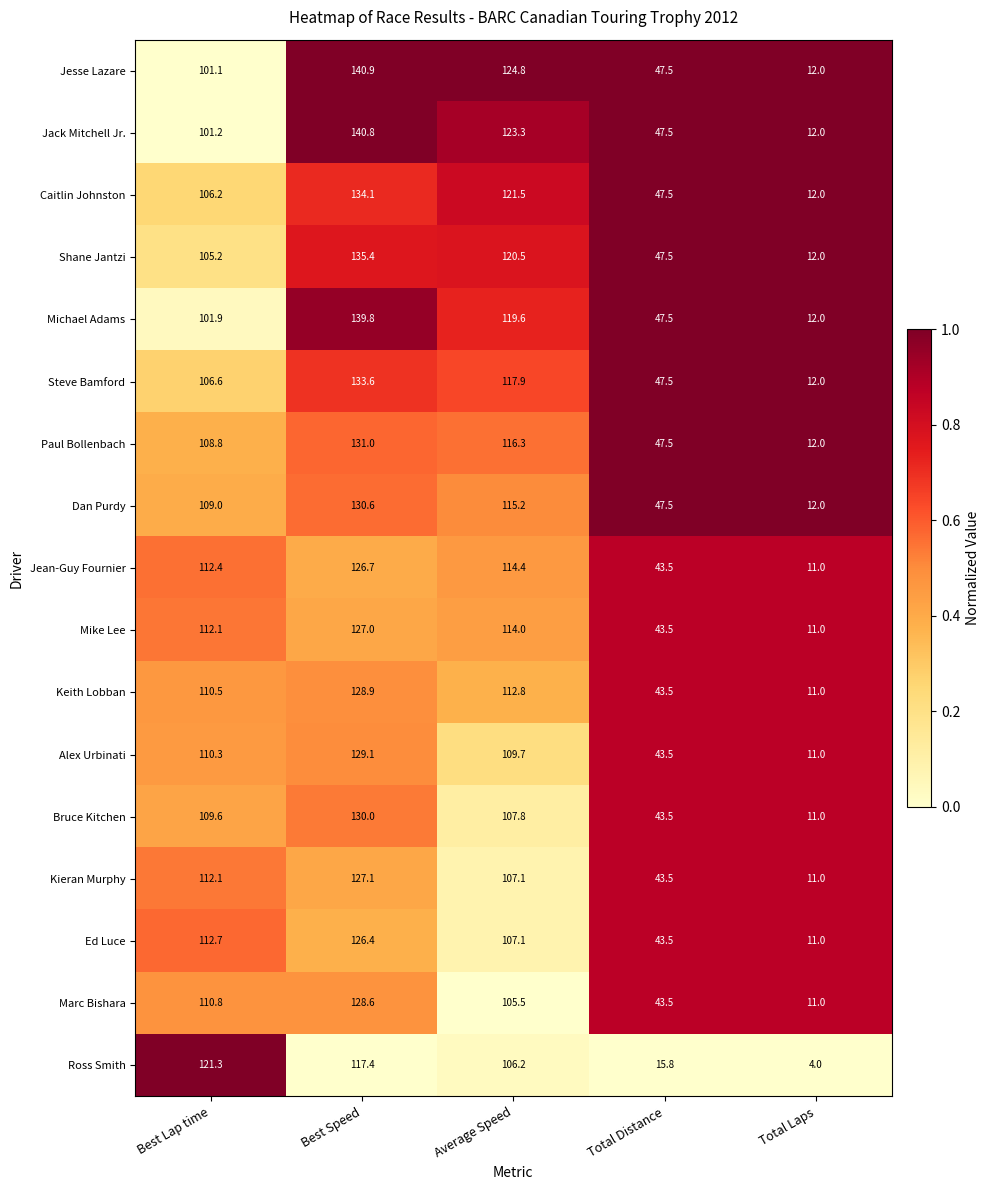

True or false: Ed Luce has a value of 159.9 at Best Lap time.

False